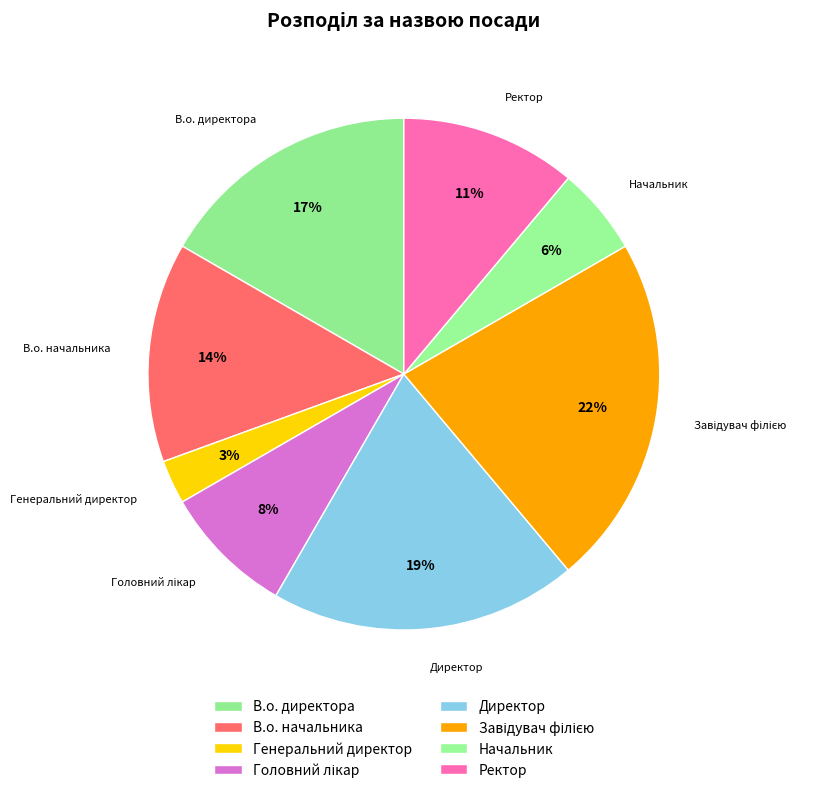

How many slices are in this pie chart?

8